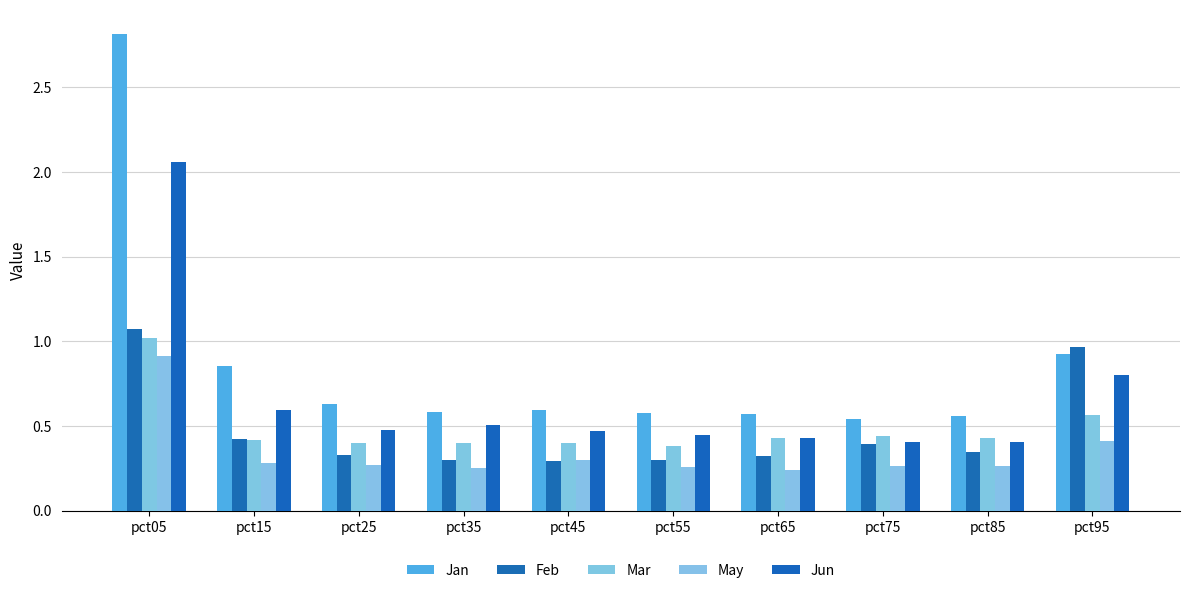

Rank the series by their maximum value, from highest to lowest.

Jan, Jun, Feb, Mar, May